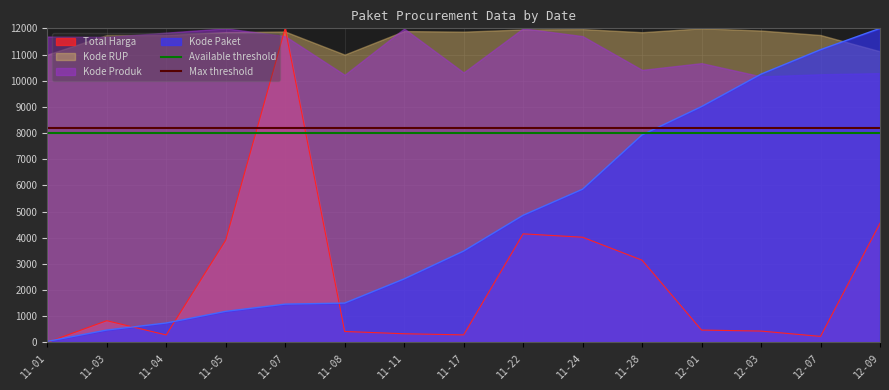

The Max threshold series shows 8200 at 11-03. True or false?

True